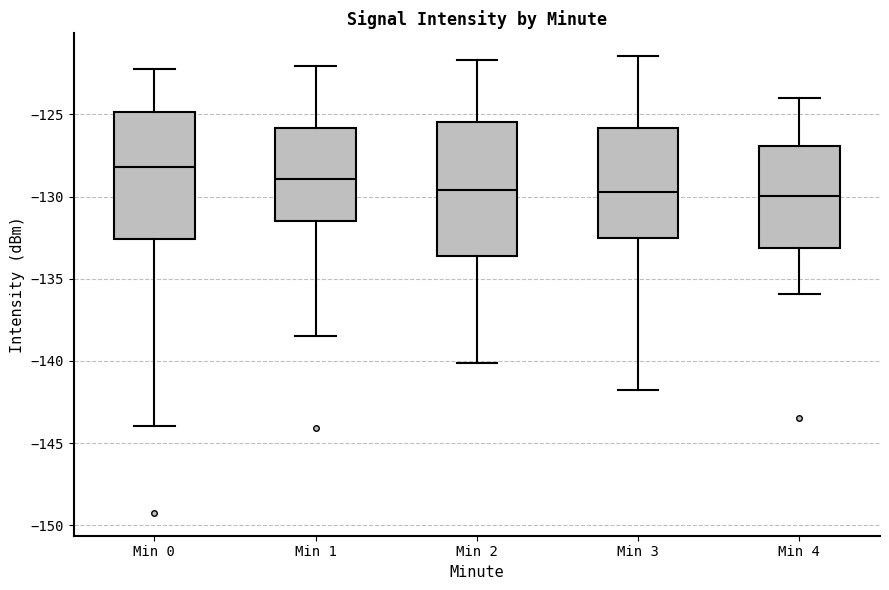

Reading left to right, read every box against the y-axis: the position of its median line, the range the box covers, and the ends of its whiskers. The values are not printed on the chart, so give them approximately, as read against the axis.

Min 0: median -128.0, box -132.5 to -125.0, whiskers -144.0 to -122.0
Min 1: median -129.0, box -131.5 to -126.0, whiskers -138.5 to -122.0
Min 2: median -129.5, box -133.5 to -125.5, whiskers -140.0 to -121.5
Min 3: median -129.5, box -132.5 to -126.0, whiskers -142.0 to -121.5
Min 4: median -130.0, box -133.0 to -127.0, whiskers -136.0 to -124.0